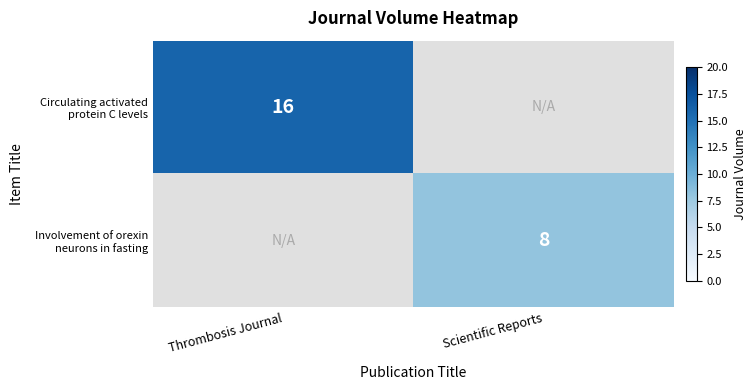

At which label does Involvement of orexin neurons in fasting reach its peak?

Scientific Reports